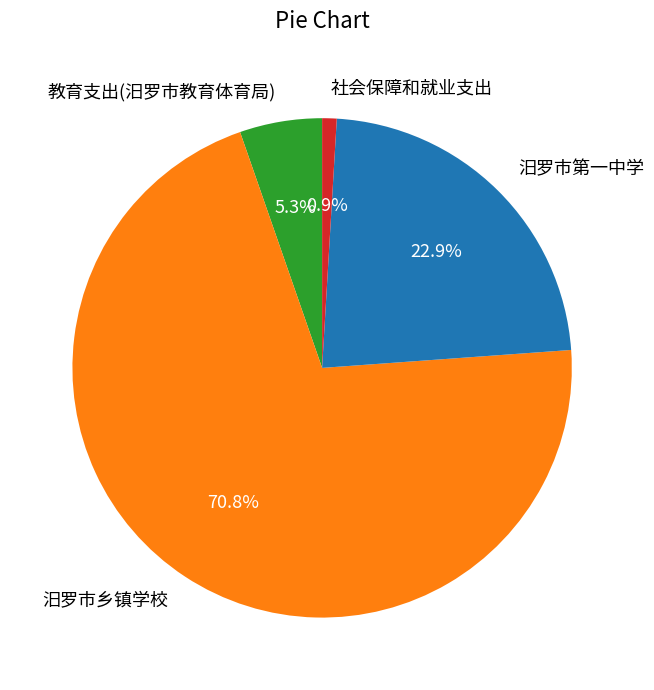

Which has a higher value, 教育支出(汨罗市教育体育局) or 社会保障和就业支出?

教育支出(汨罗市教育体育局)